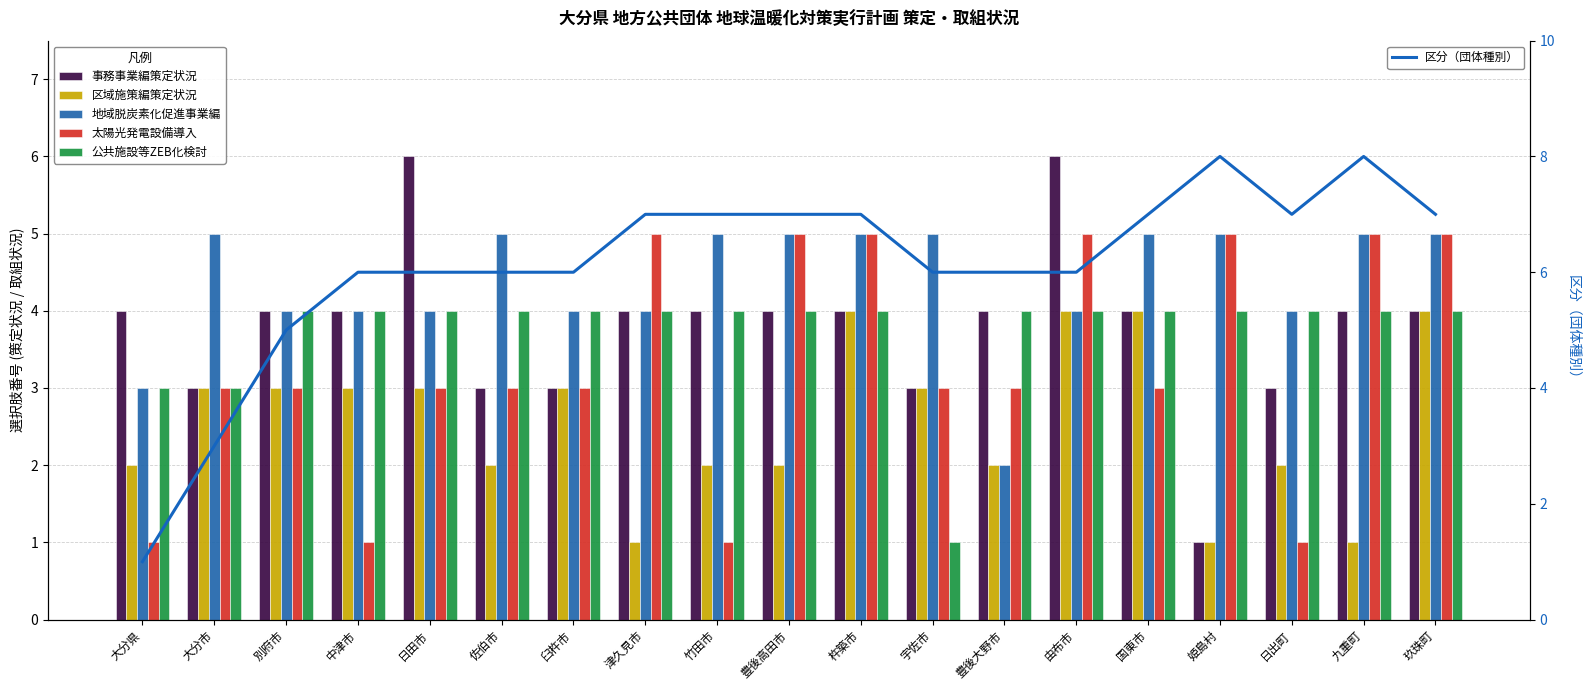

Is the value of 地域脱炭素化促進事業編 at 杵築市 greater than the value of 太陽光発電設備導入 at 中津市?

Yes